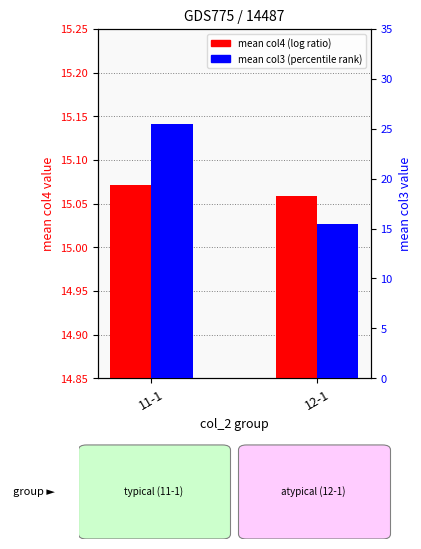

What is the total value across all series at 11-1?

40.6